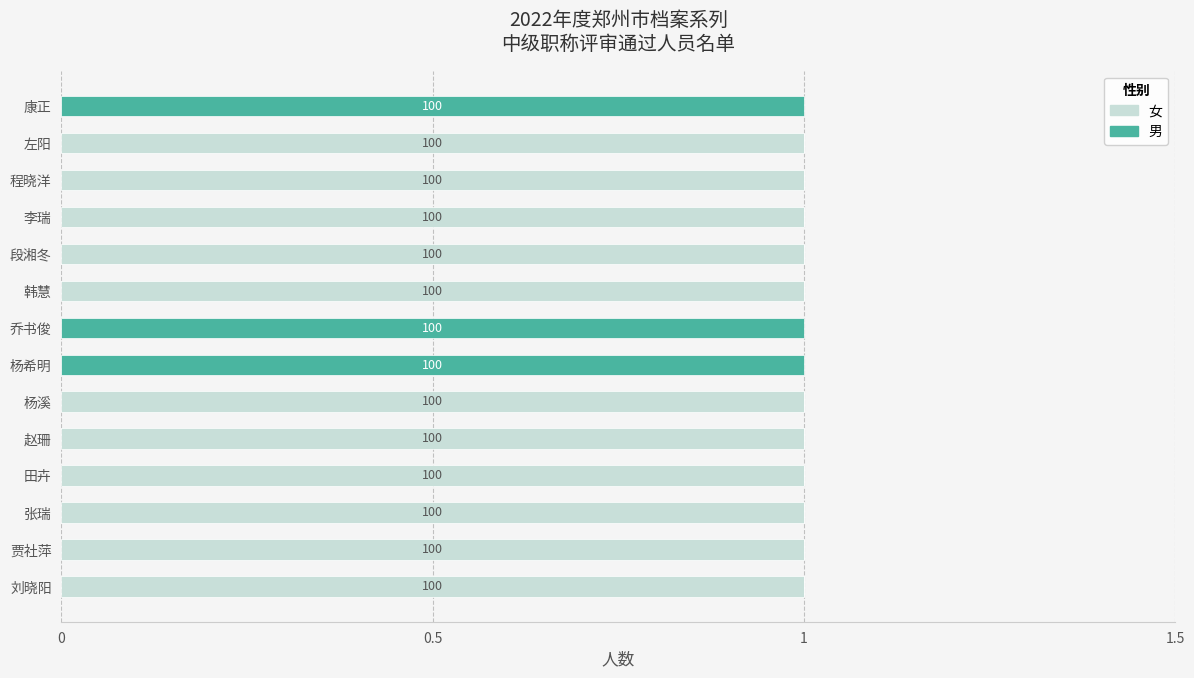

What are all the series names shown in the legend?

女, 男